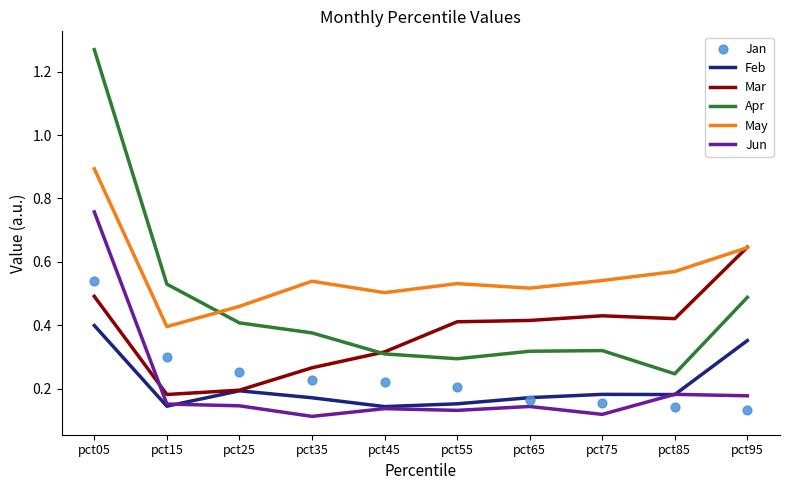

Is the value of May at pct65 greater than the value of Apr at pct25?

Yes